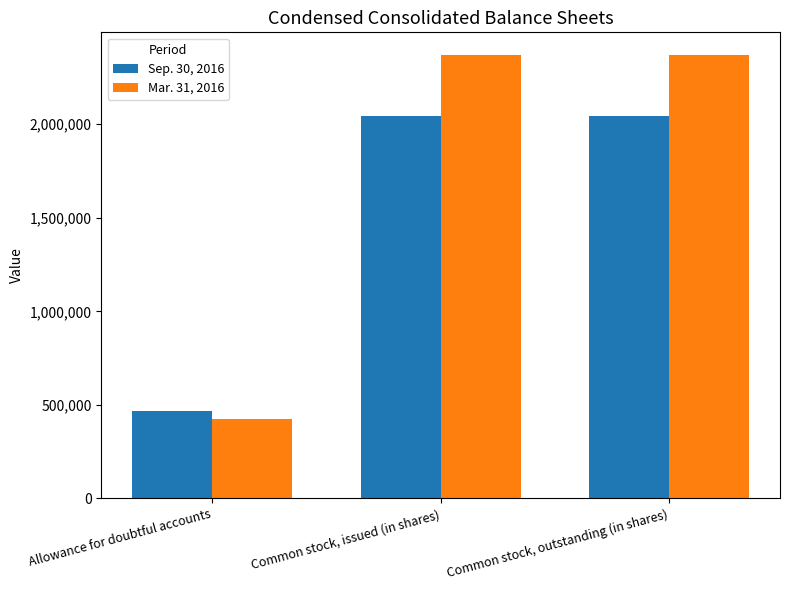

List the series in order of their peak value, highest first.

Mar. 31, 2016, Sep. 30, 2016